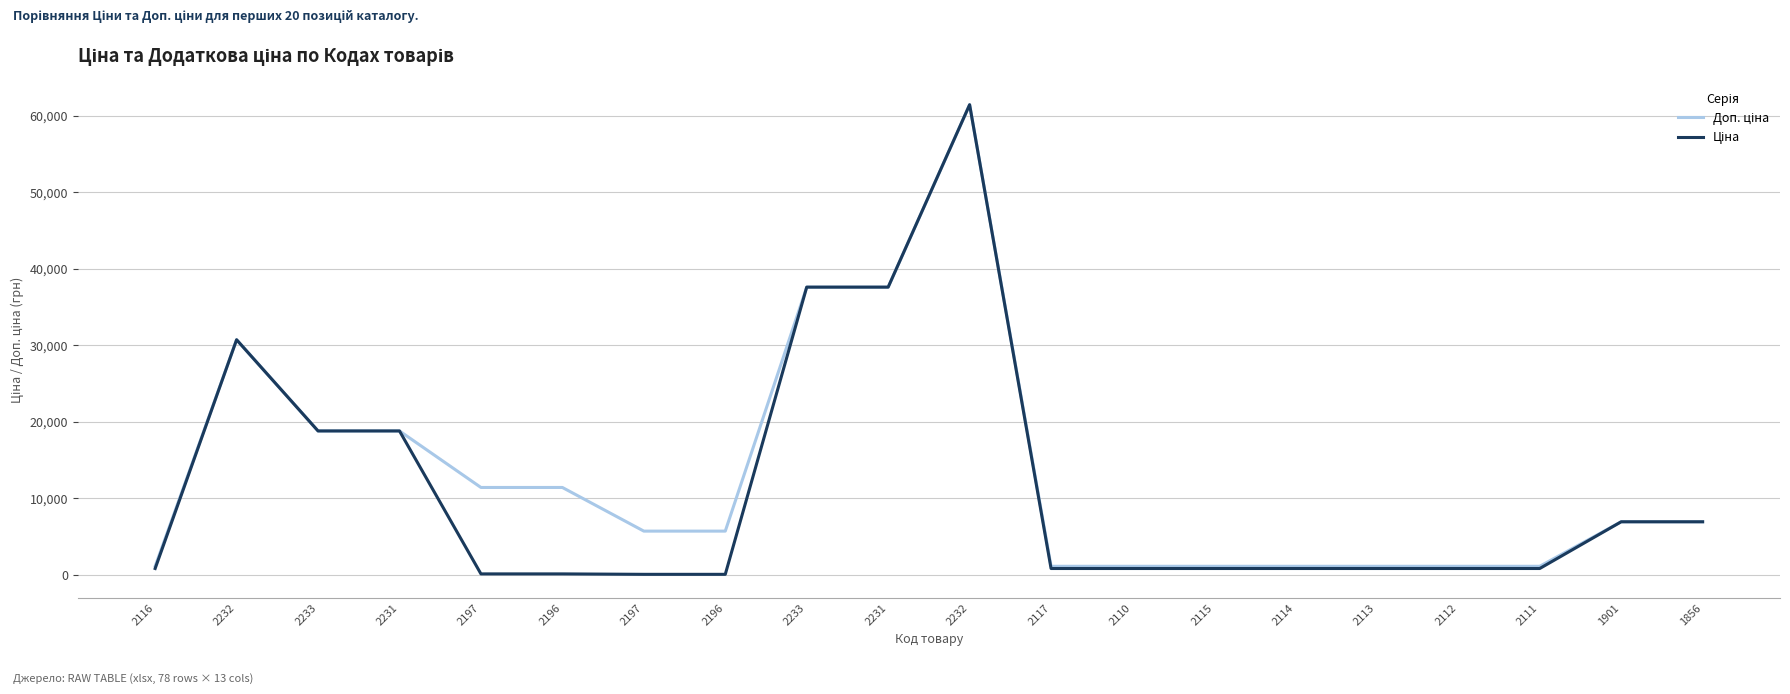

Does the chart display data point markers on the line(s)?

No